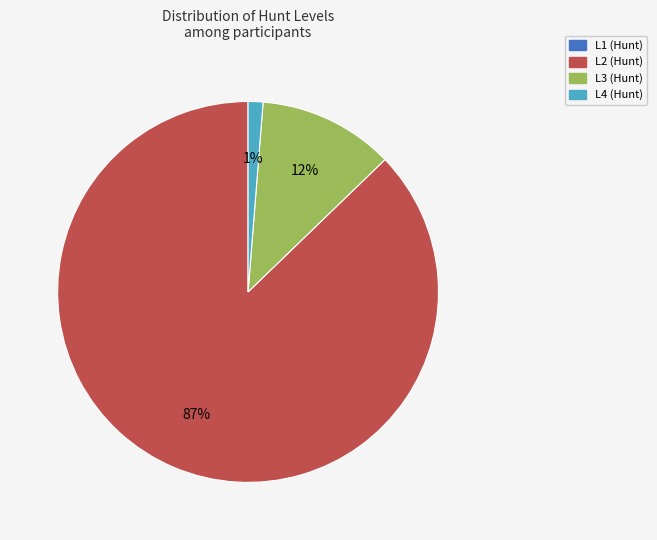

To the nearest percent, what is the average slice percentage?

33%